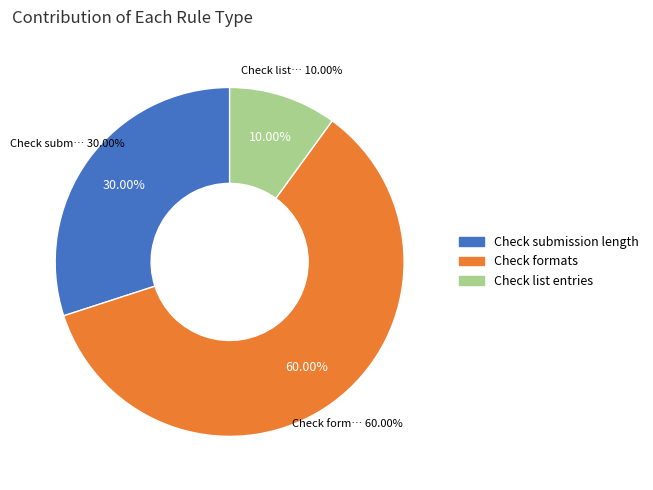

How many slices are in this pie chart?

3